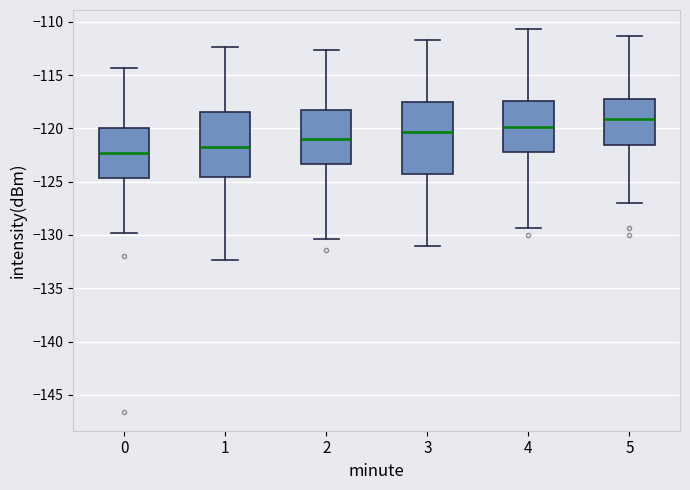

Which box's median line is the highest?

5